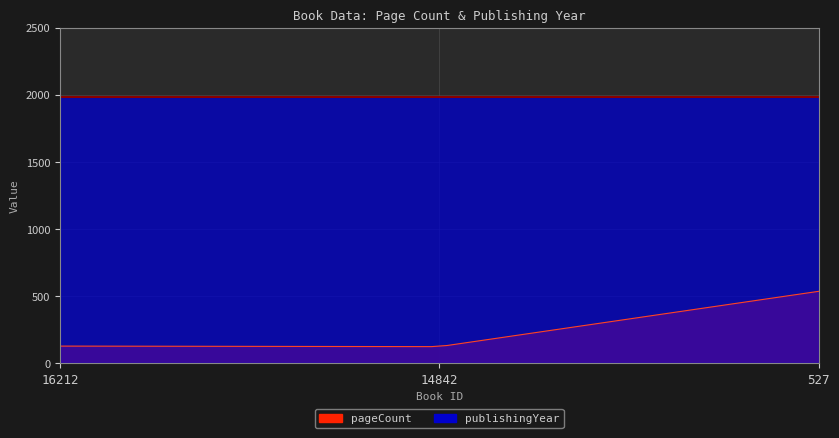

What is the sum of the pageCount values at 14842 and 16212?

252